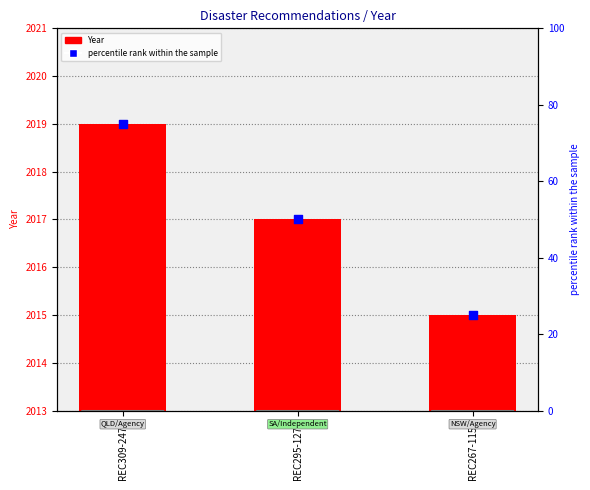

Which series has the widest spread of Y values?

percentile rank within the sample